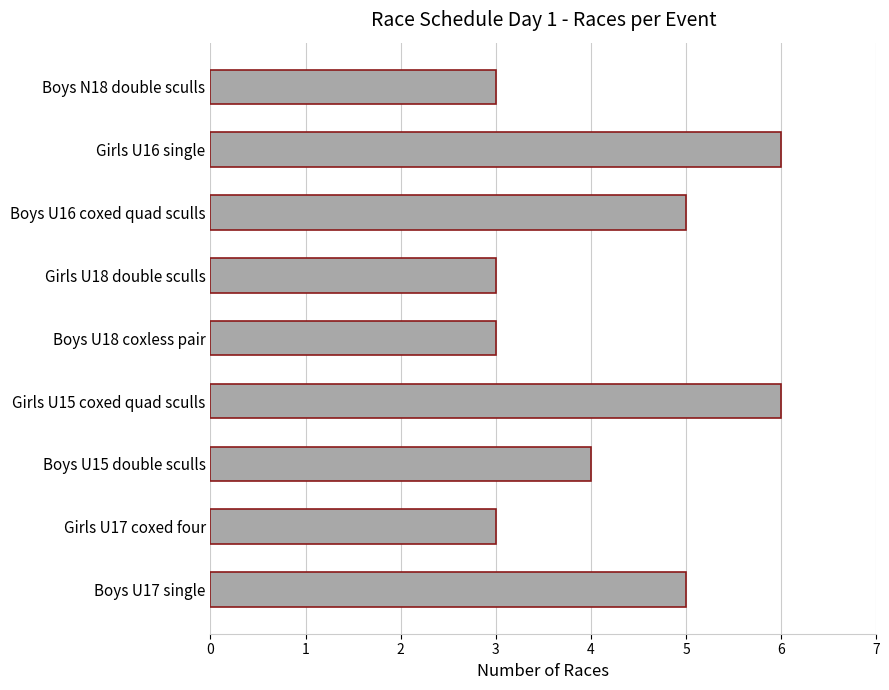

Reading top to bottom, what are all the values shown in this chart?

3	6	5	3	3	6	4	3	5